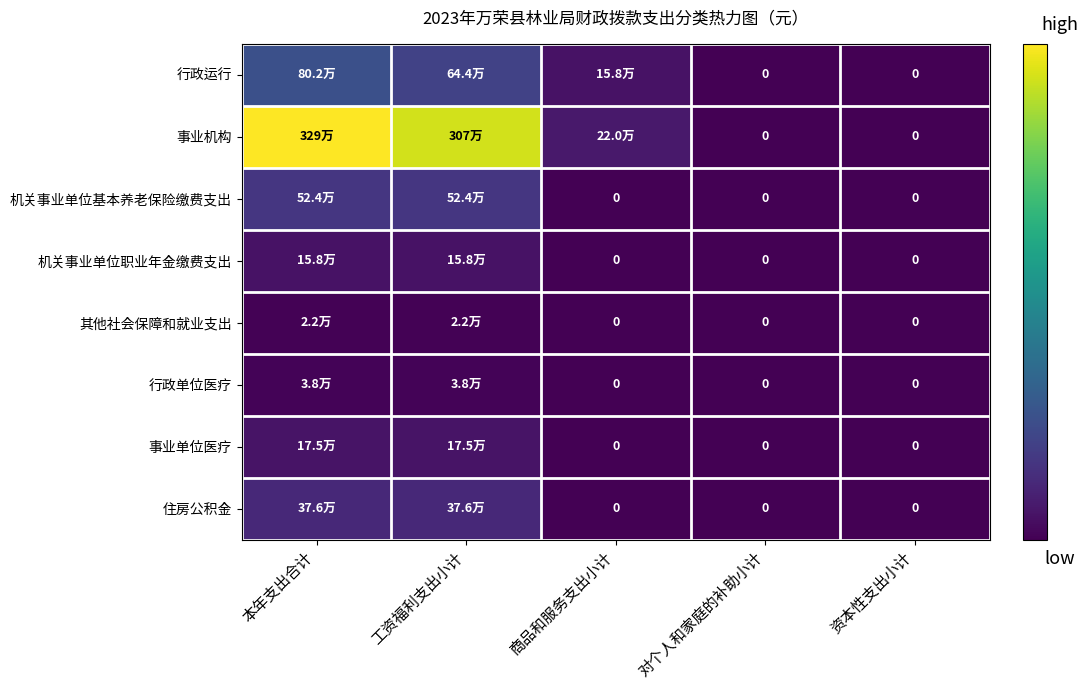

The value of 事业单位医疗 at 对个人和家庭的补助小计 is -85224. True or false?

False